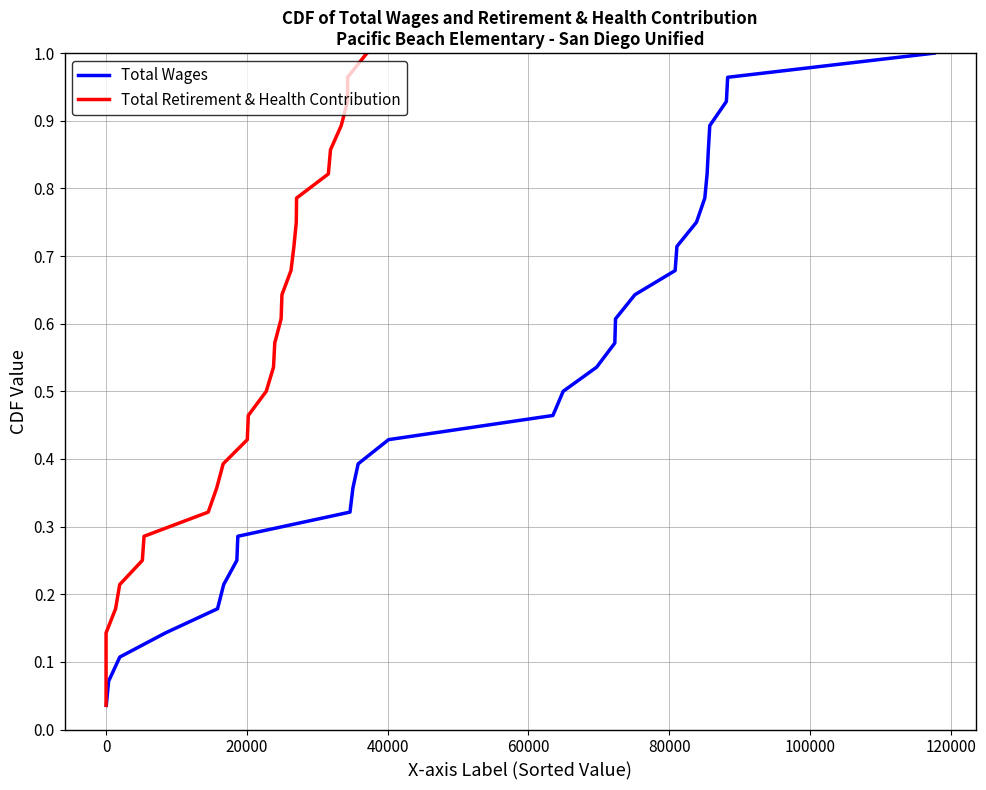

Count the number of data series in this chart.

2